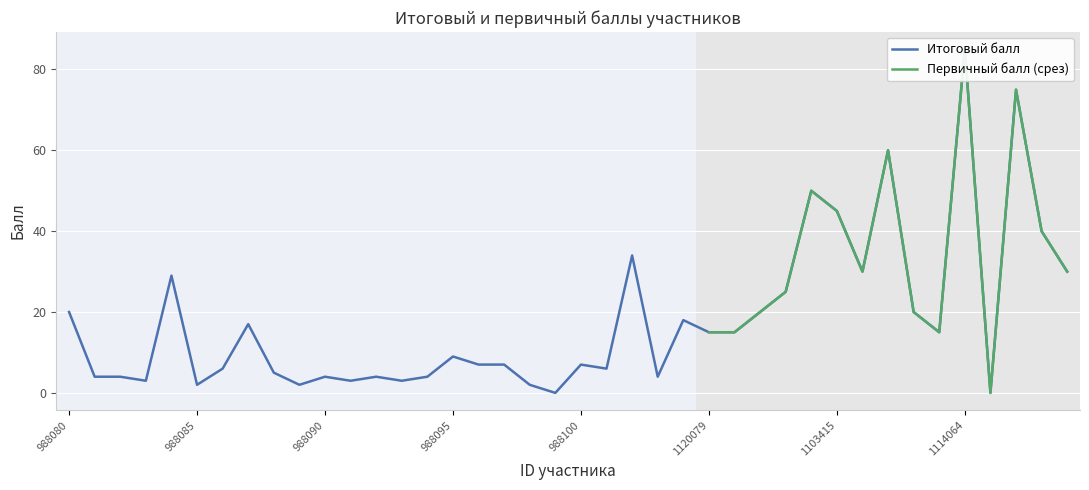

What is the difference between the second highest and minimum values?

75